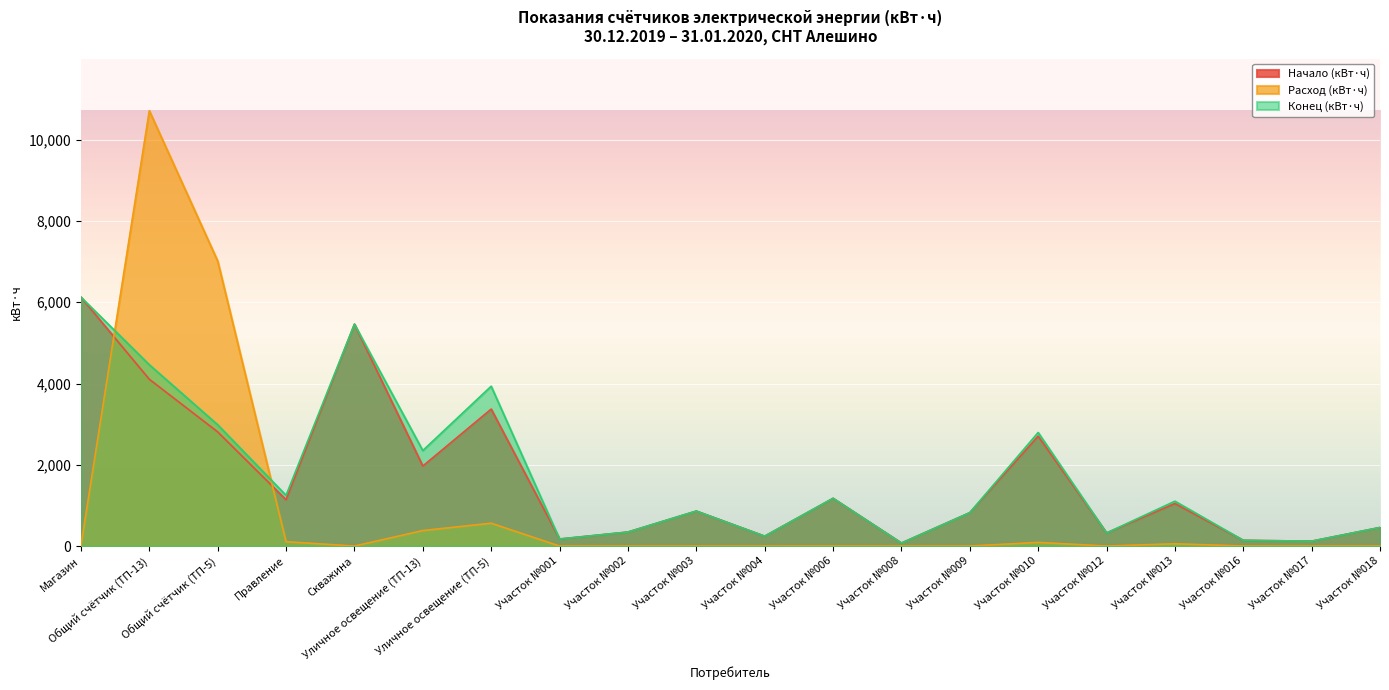

What is the label of the 17th point from the right?

Правление